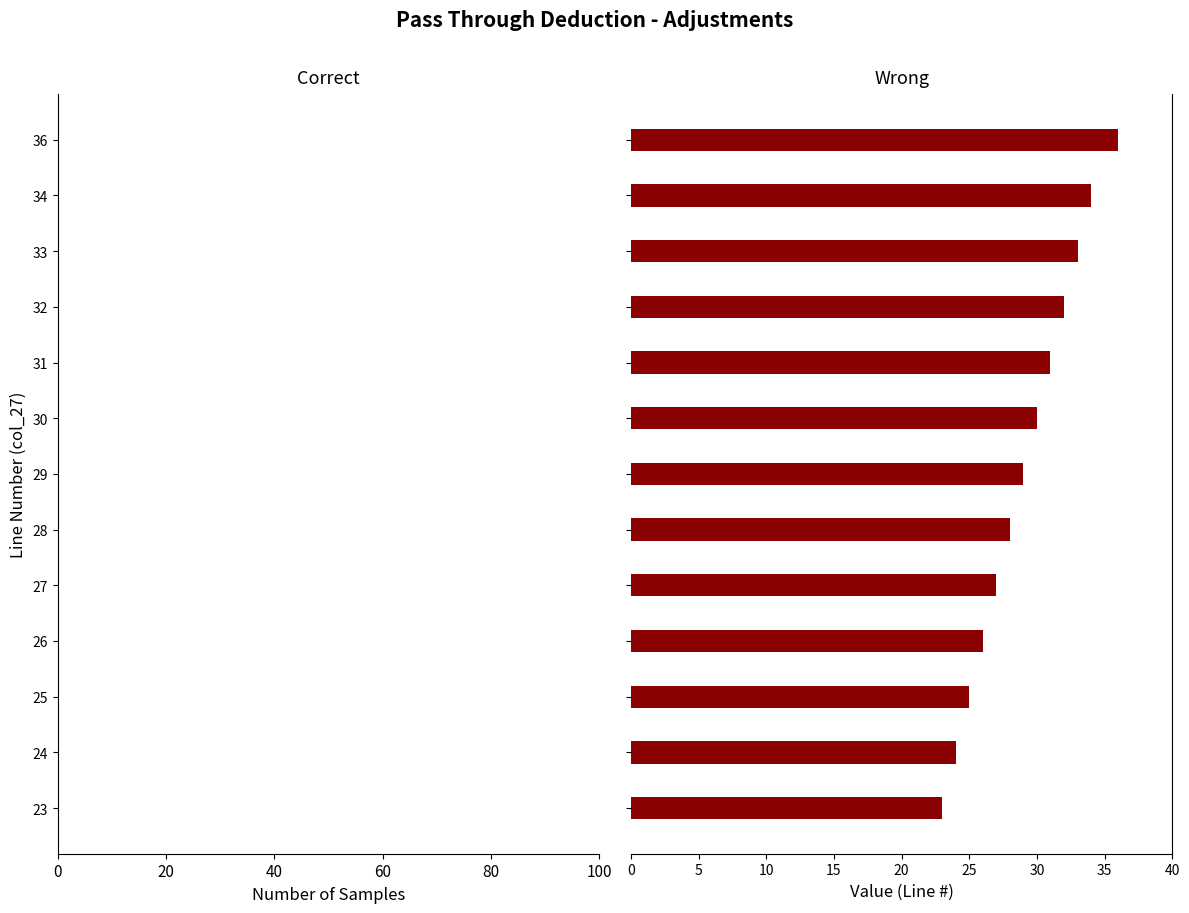

How many bars are there in total?

13